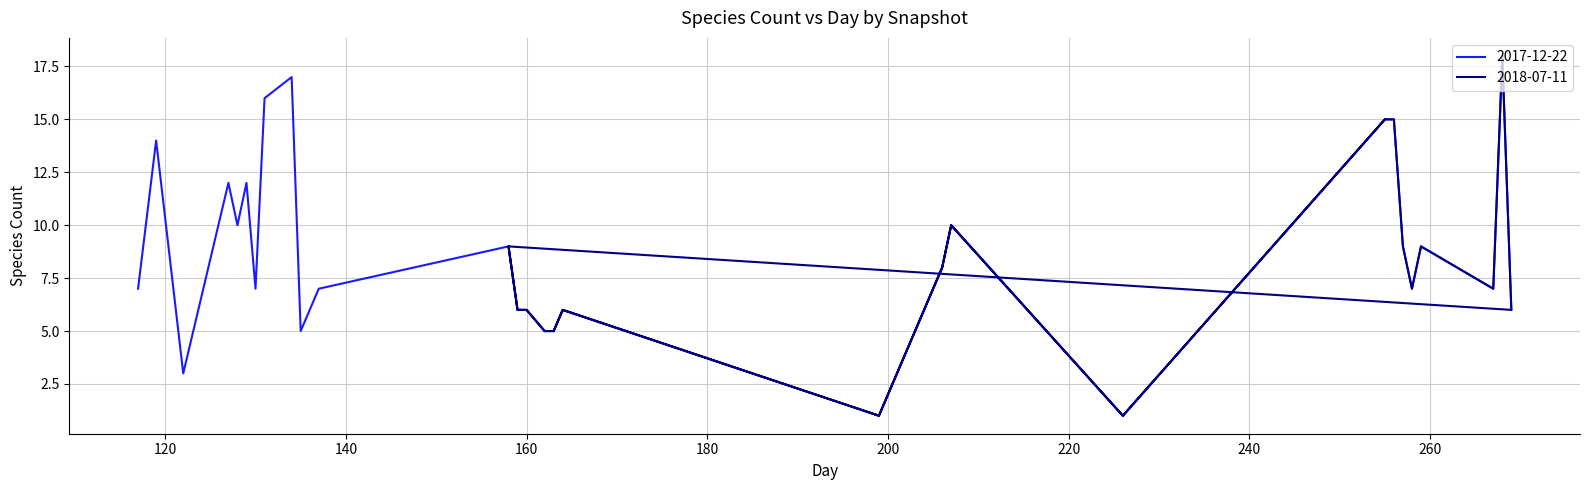

Which series has the largest range (max minus min)?

2017-12-22